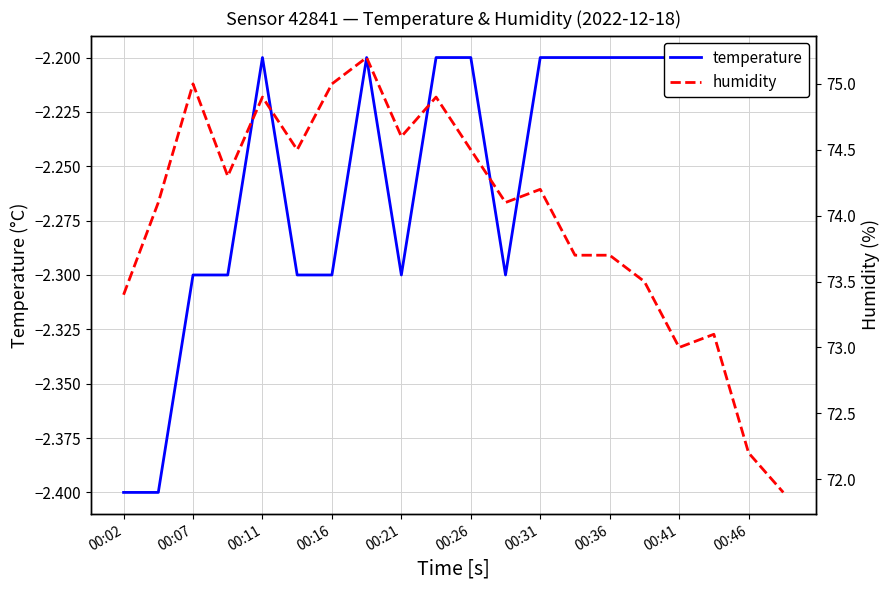

What is the difference between the second highest and second lowest values in the temperature series?

0.2